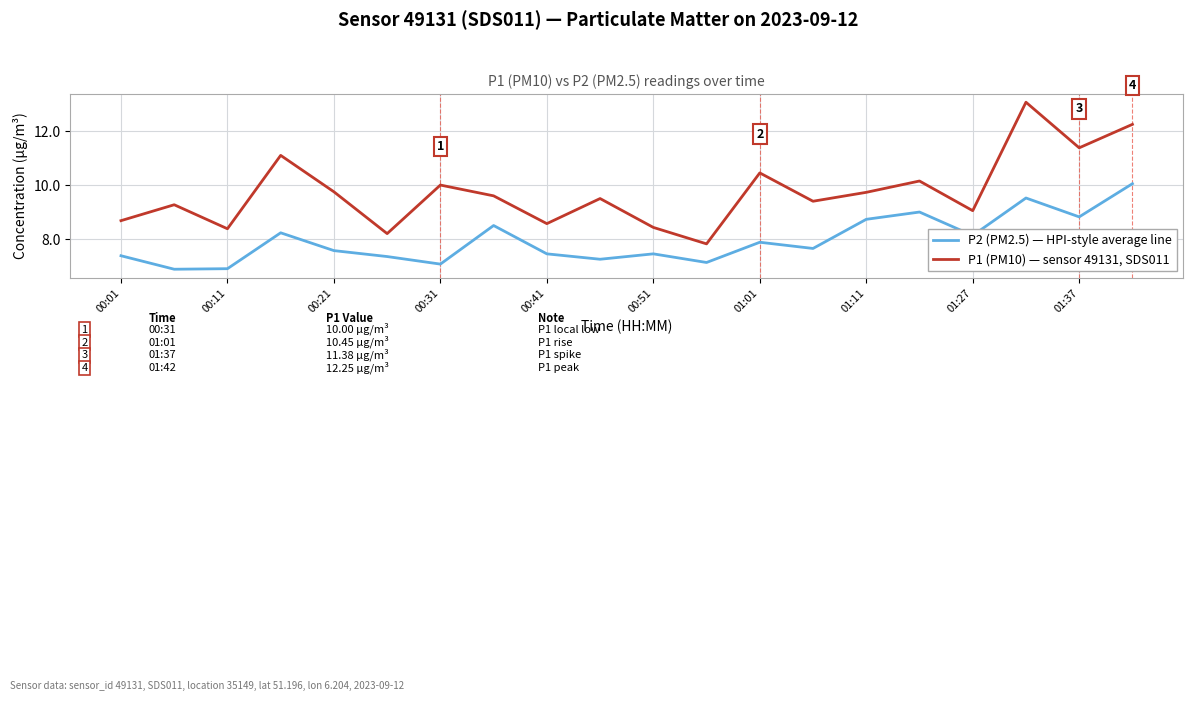

Which series has the largest total across all categories?

P1 (PM10) — sensor 49131, SDS011